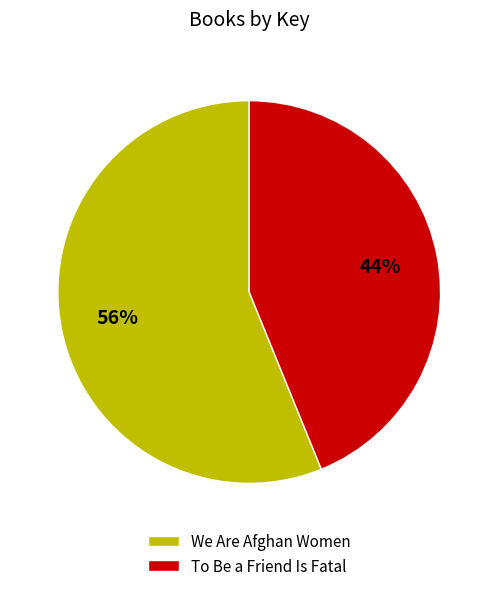

What is the largest slice in the pie chart?

We Are Afghan Women